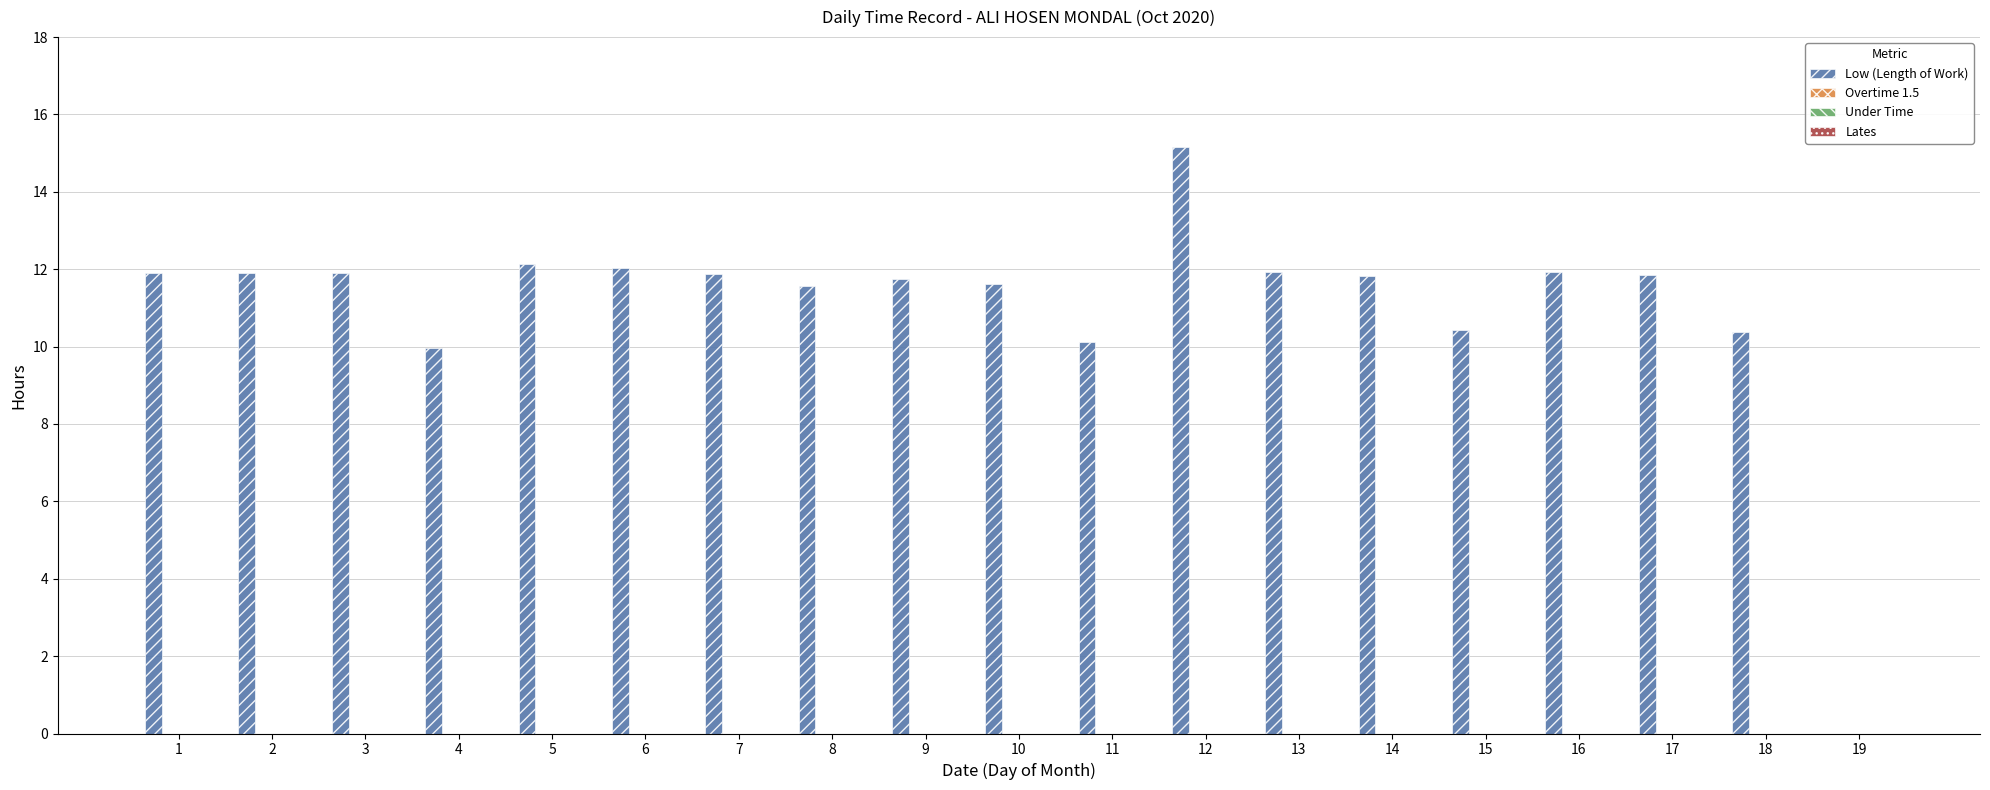

What is the maximum value shown in the chart?

15.2